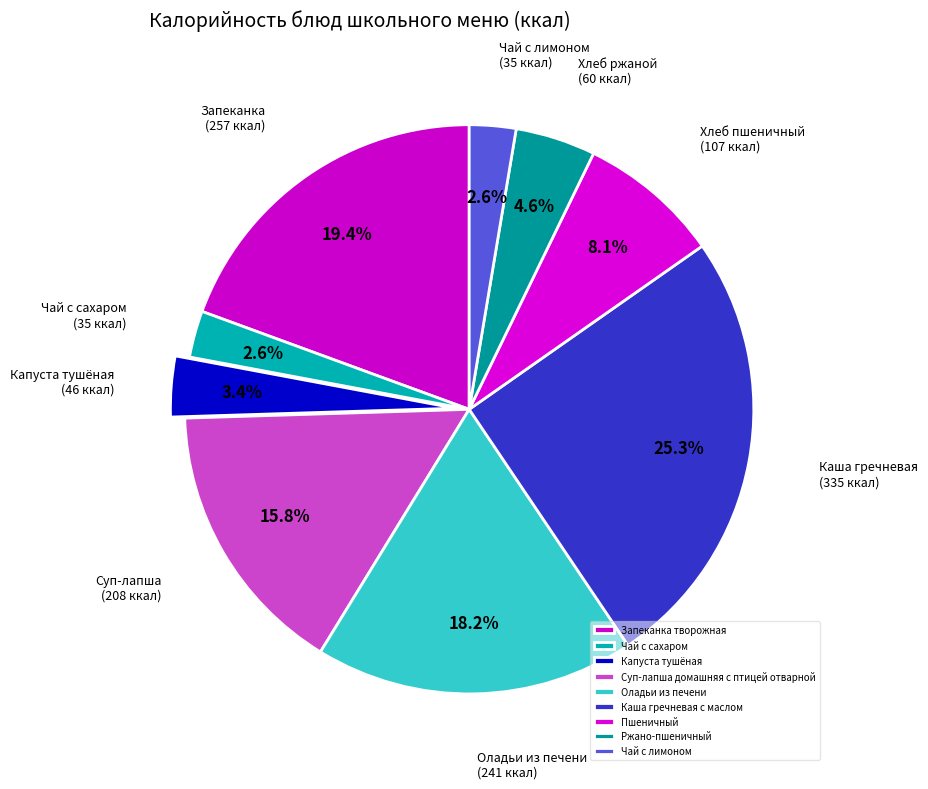

How many segments does this pie chart have?

9